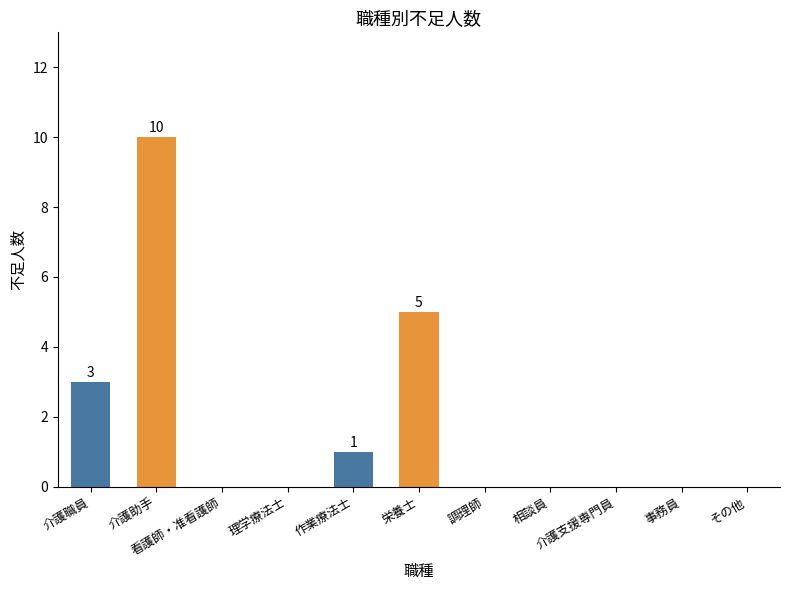

Reading right to left, transcribe all the data shown in this chart.

その他=0	事務員=0	介護支援専門員=0	相談員=0	調理師=0	栄養士=5	作業療法士=1	理学療法士=0	看護師・准看護師=0	介護助手=10	介護職員=3